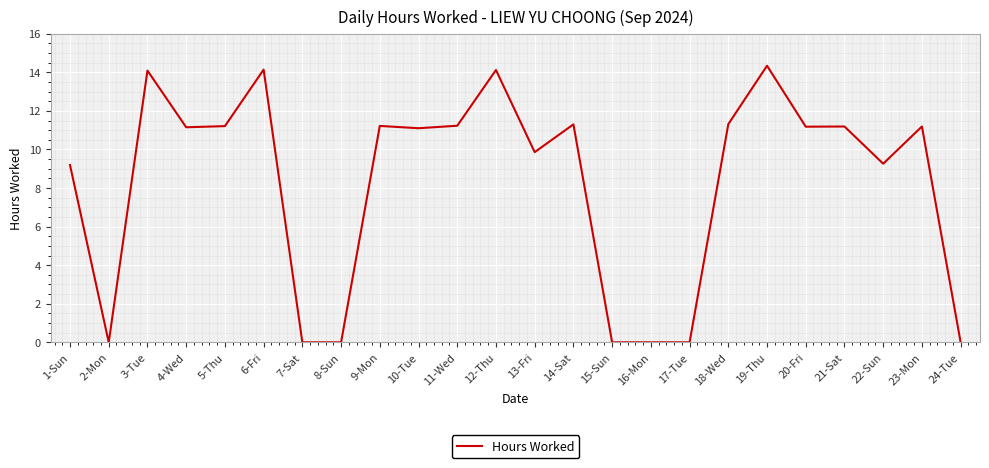

The chart shows a value of 11.2 at 23-Mon. True or false?

True